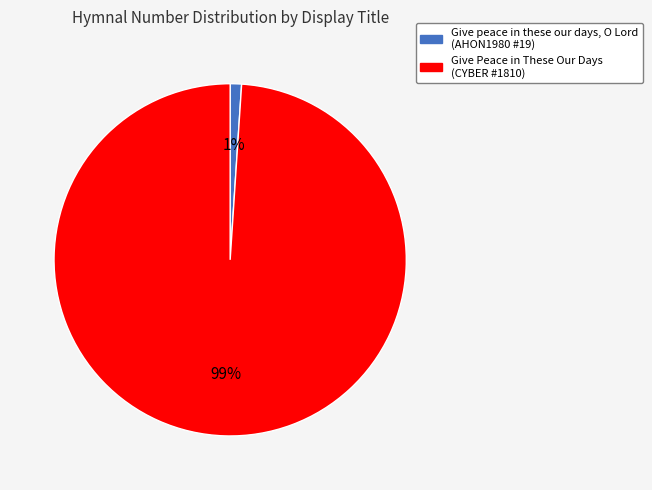

True or false: Give Peace in These Our Days accounts for 89% of the total.

False